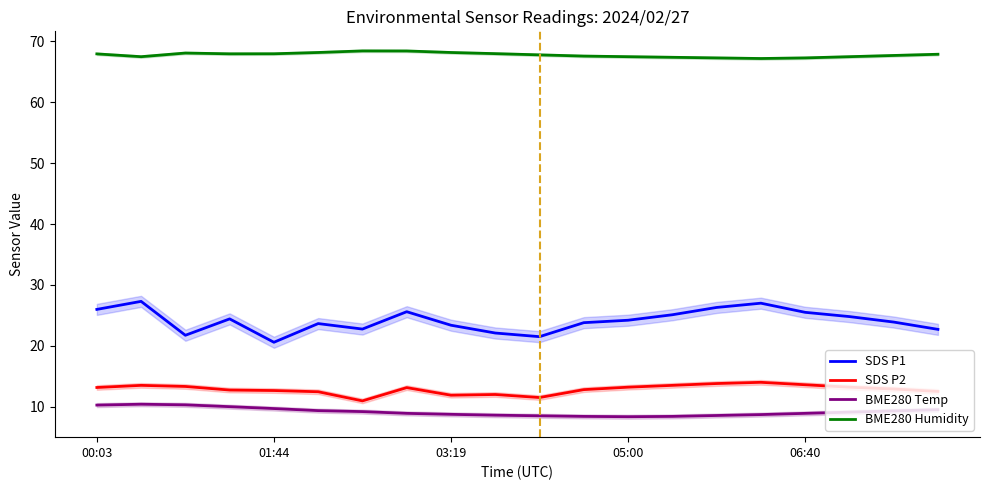

What is the value of the SDS P2 point at the 10th from the left?

12.0